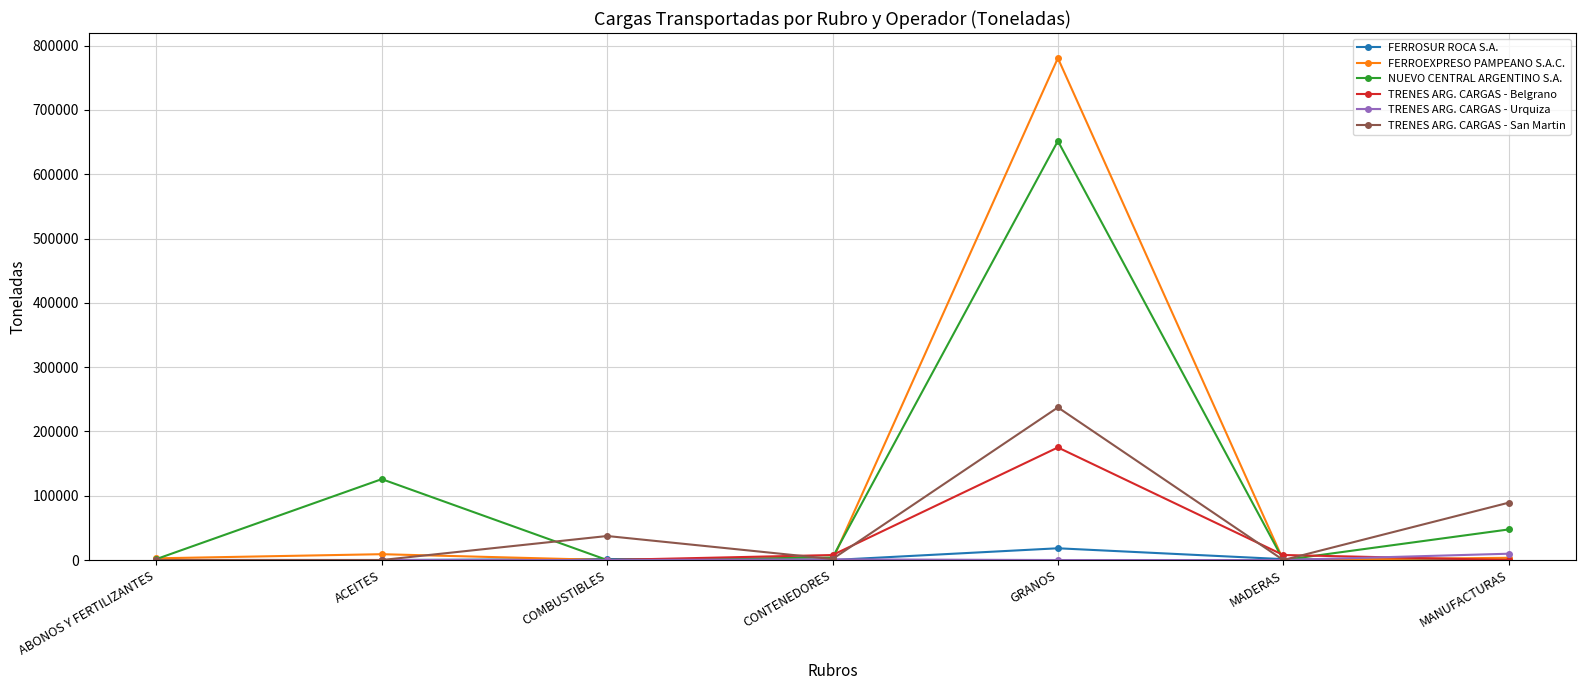

Is the value of TRENES ARG. CARGAS - San Martin at COMBUSTIBLES greater than the value of TRENES ARG. CARGAS - Belgrano at MANUFACTURAS?

Yes